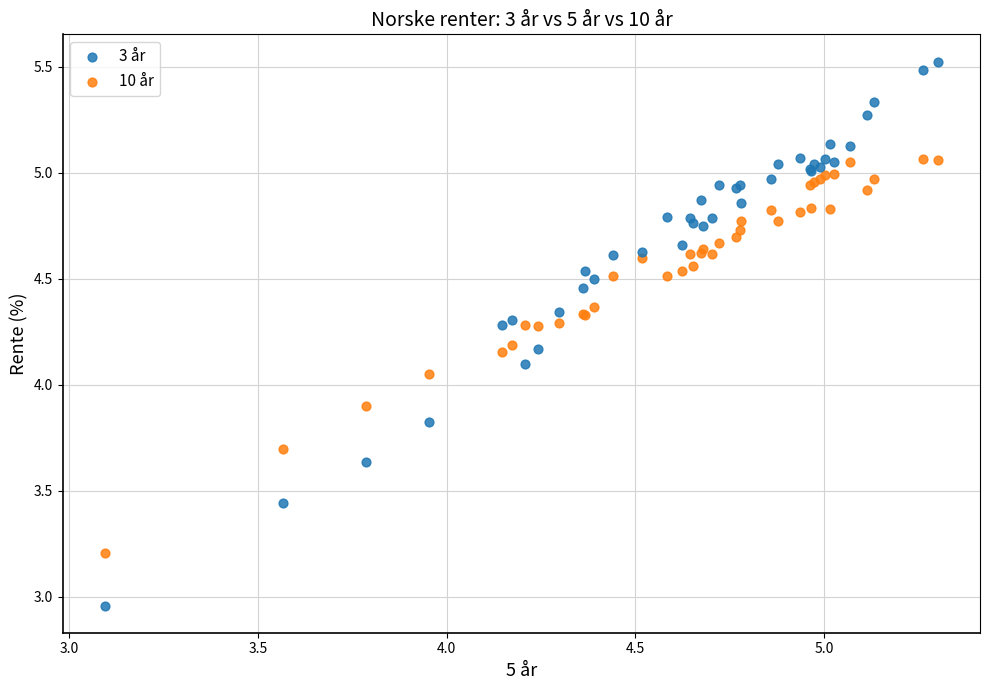

Which series has the widest spread of Y values?

3 år